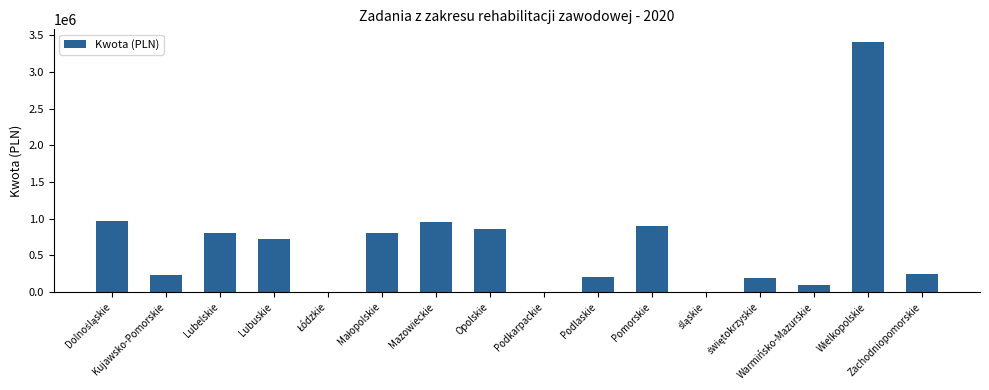

What is the maximum value shown in the chart?

3410451